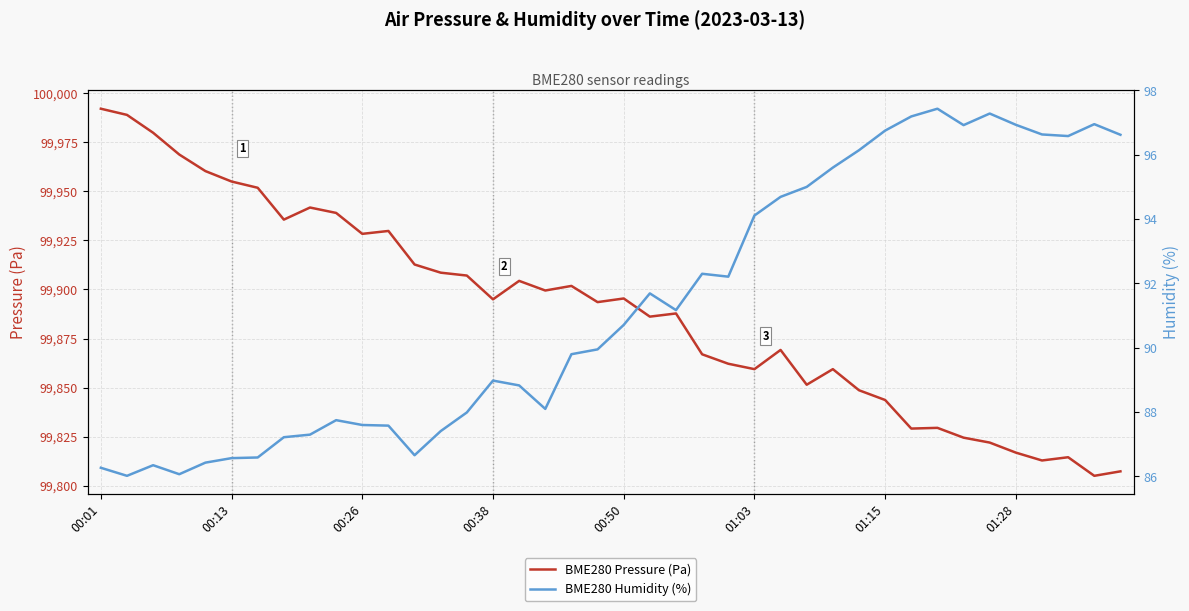

Which series has the largest total across all categories?

BME280 Pressure (Pa)